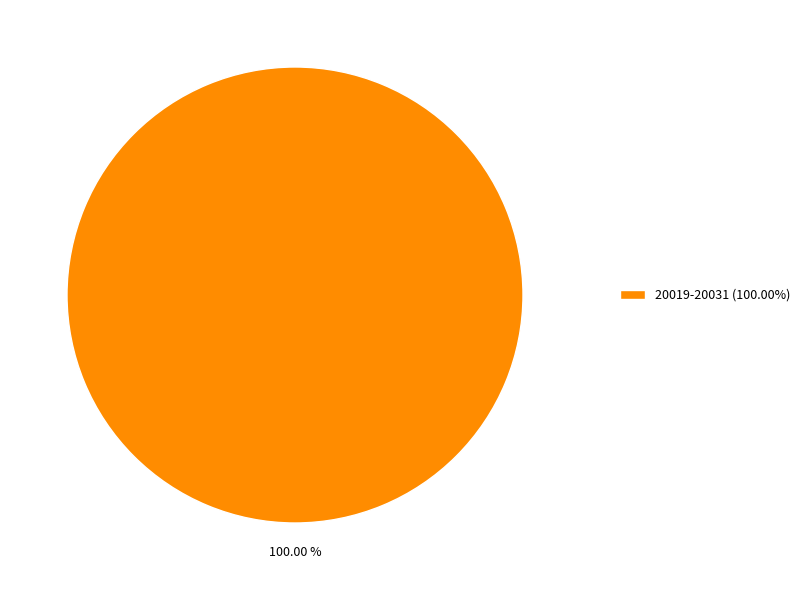

Does 20019-20031 (100.00%) represent more than half of the total?

Yes